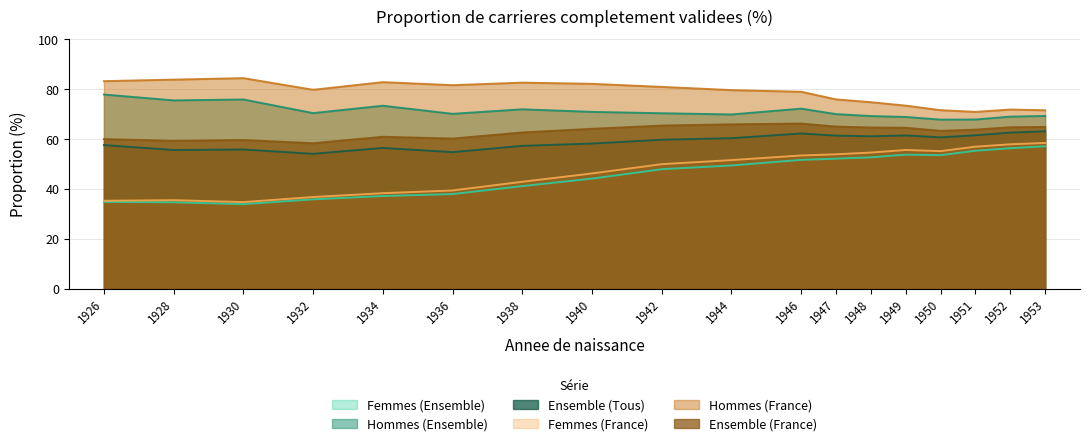

Is it true that Ensemble (Tous) equals 55.8 at 1930?

True